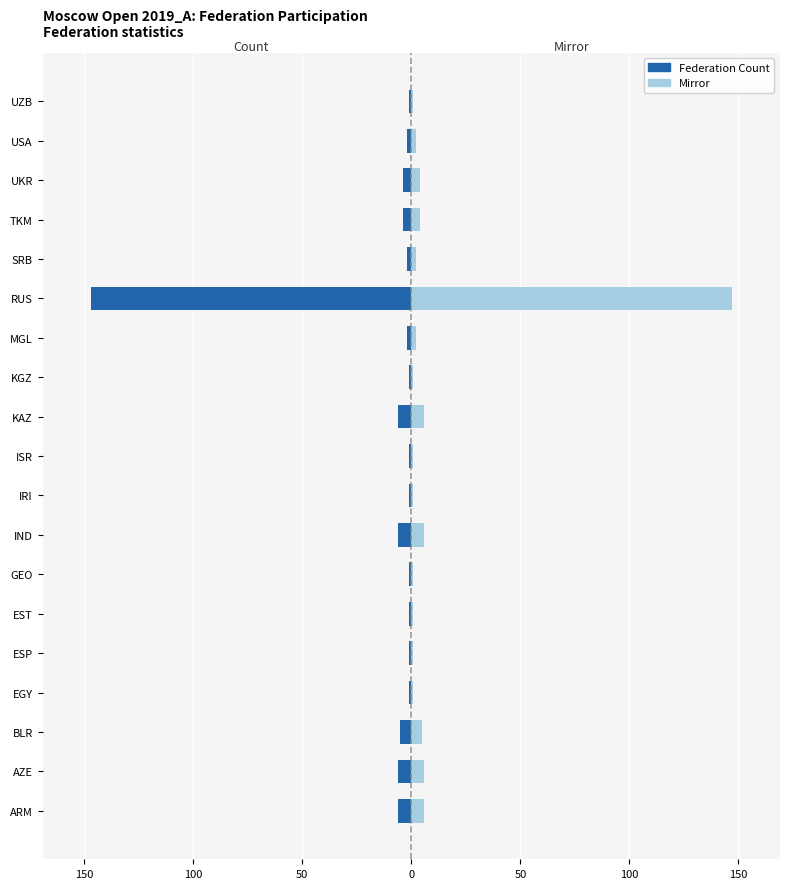

Which series has the largest range (max minus min)?

Federation Count